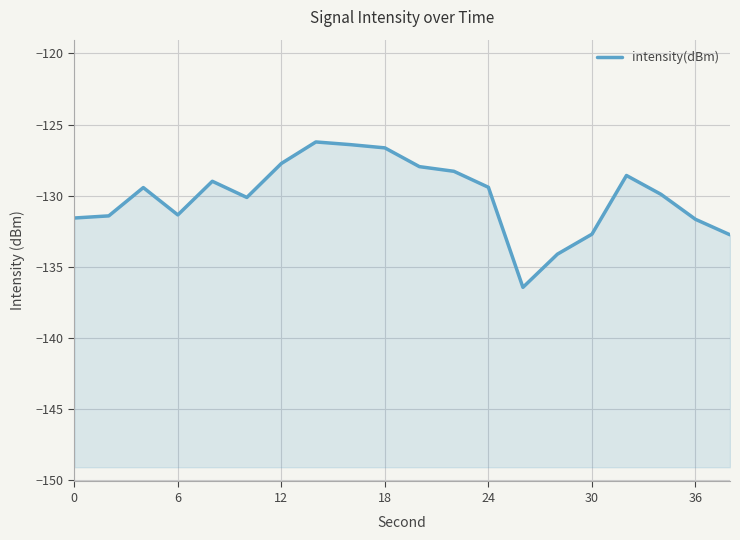

How many distinct data groups are displayed?

1